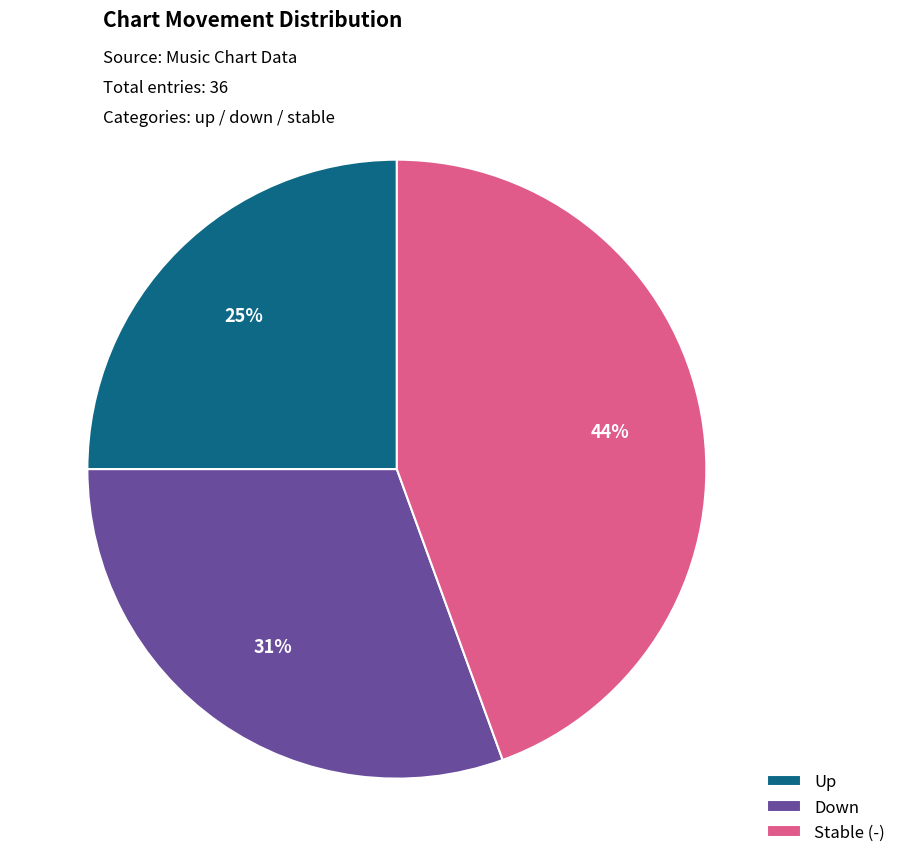

Which category has the biggest portion of the pie?

Stable (-)